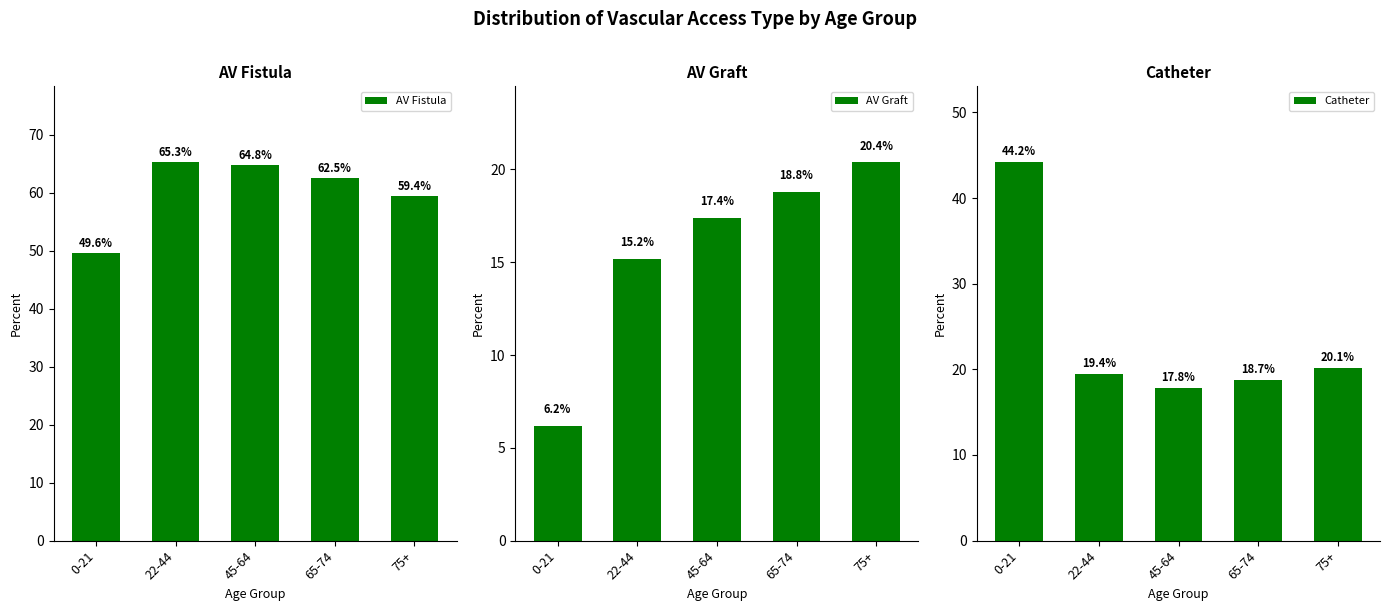

At which label does AV Graft reach its peak?

75+